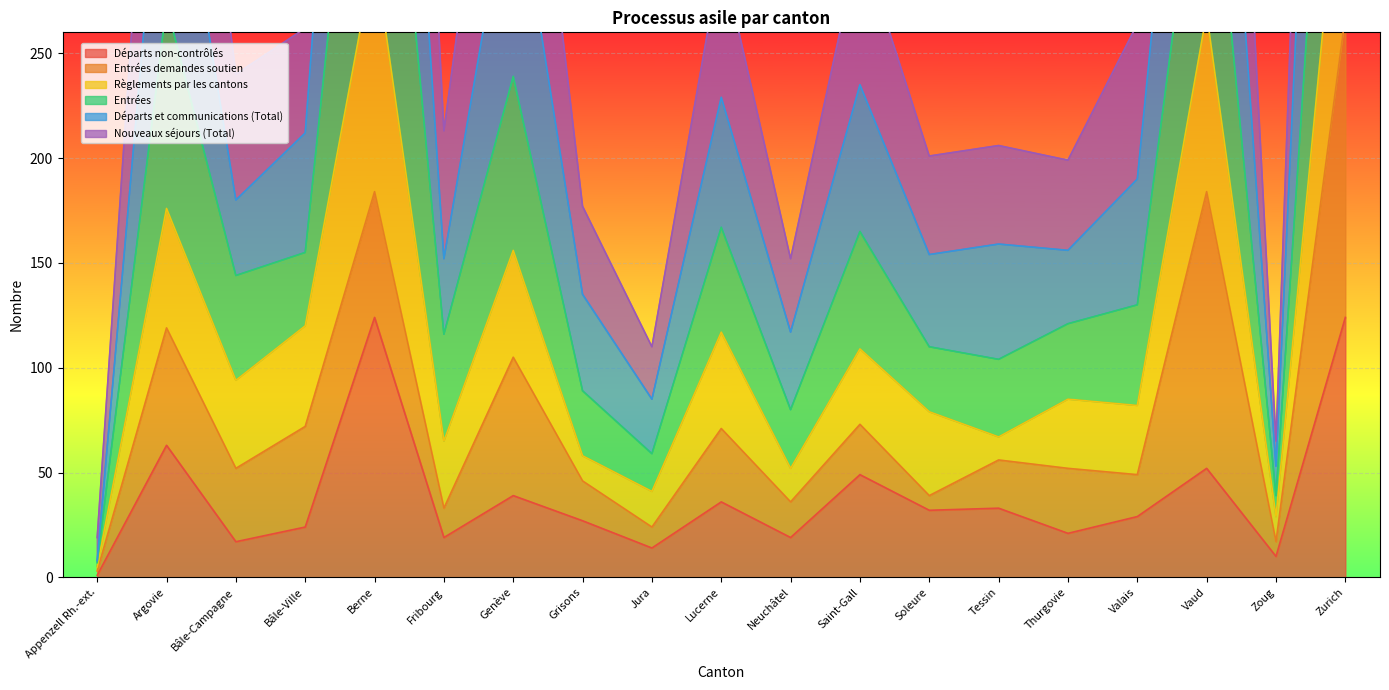

True or false: Départs et communications (Total) has a value of 127 at Bâle-Ville.

False